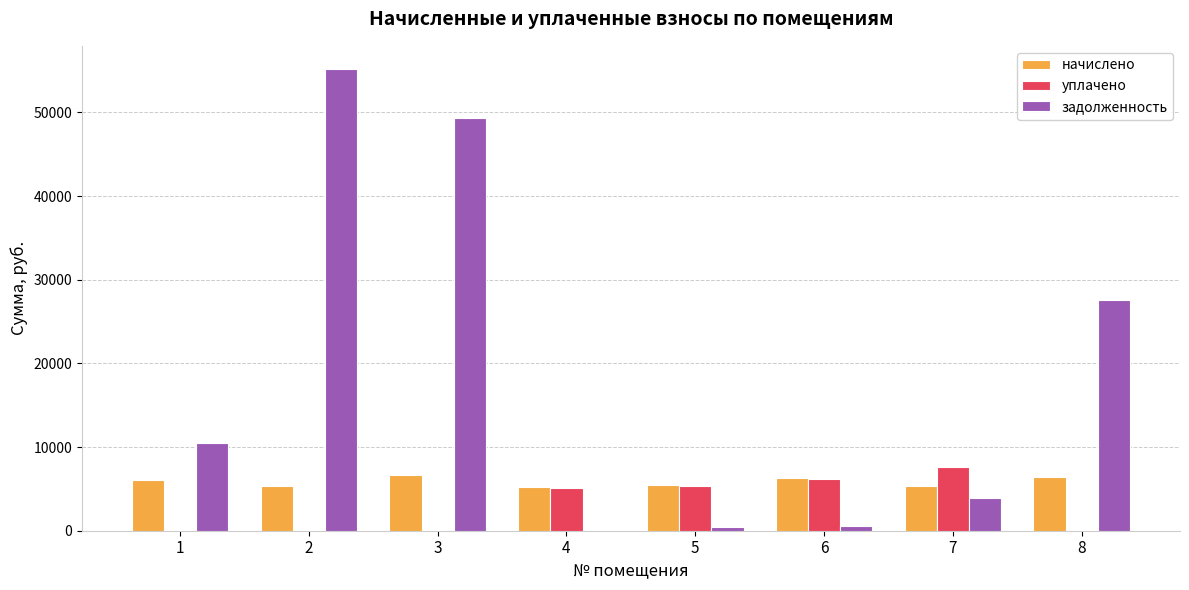

What is the sum of all задолженность values?

147633.5